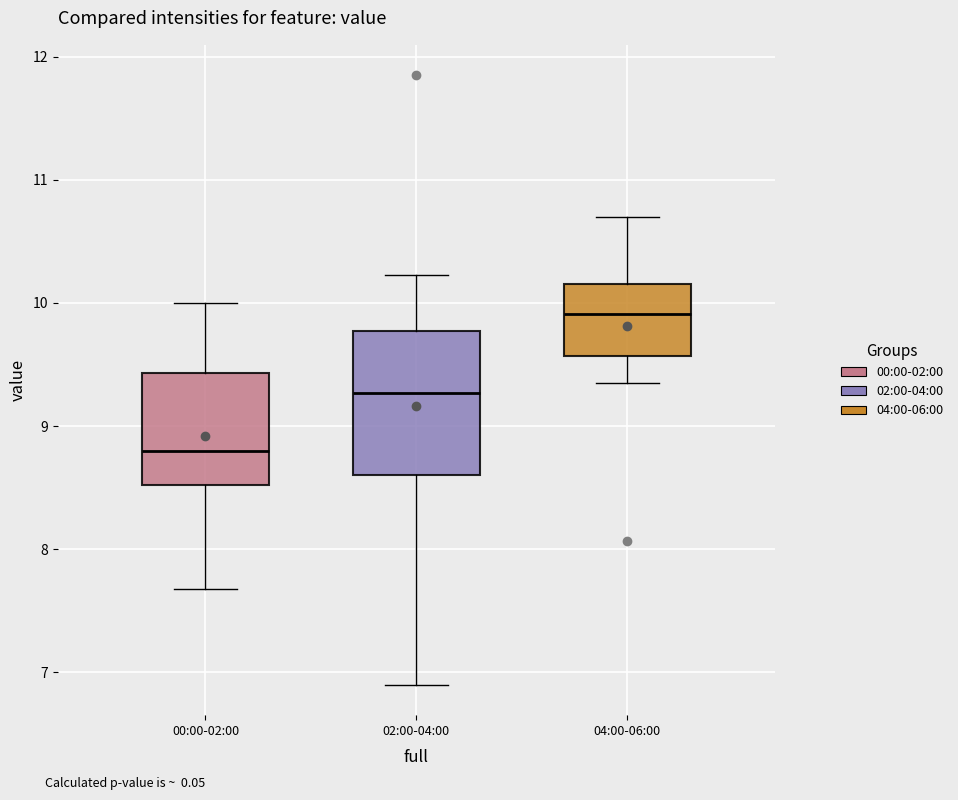

Where does the median line of the box for 04:00-06:00 sit on the y-axis? The values are not printed on the chart, so give them approximately, as read against the axis.

9.9